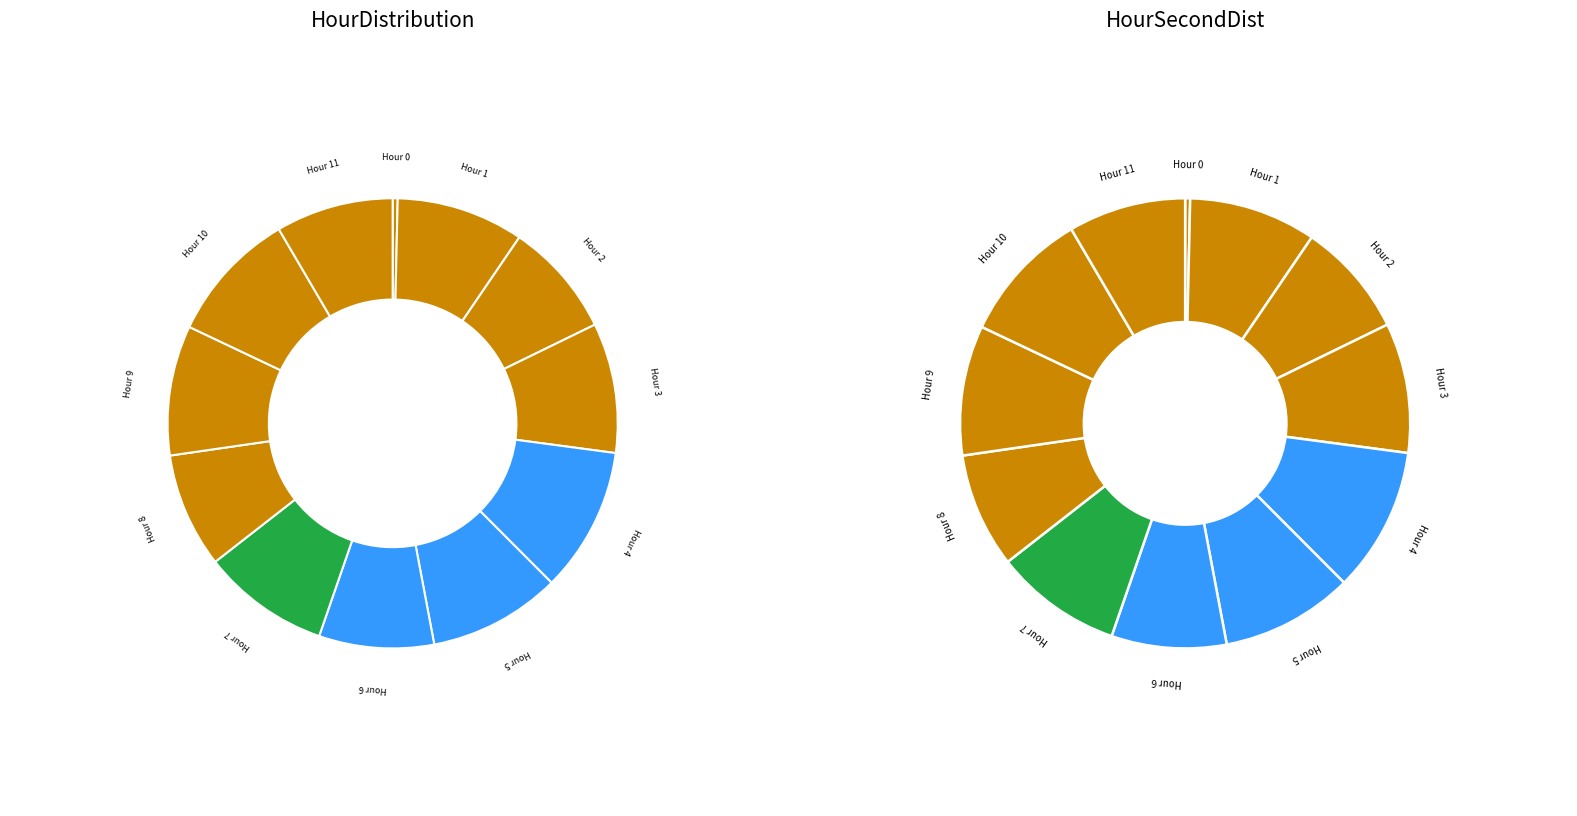

Is there any slice that represents more than half of the pie?

No